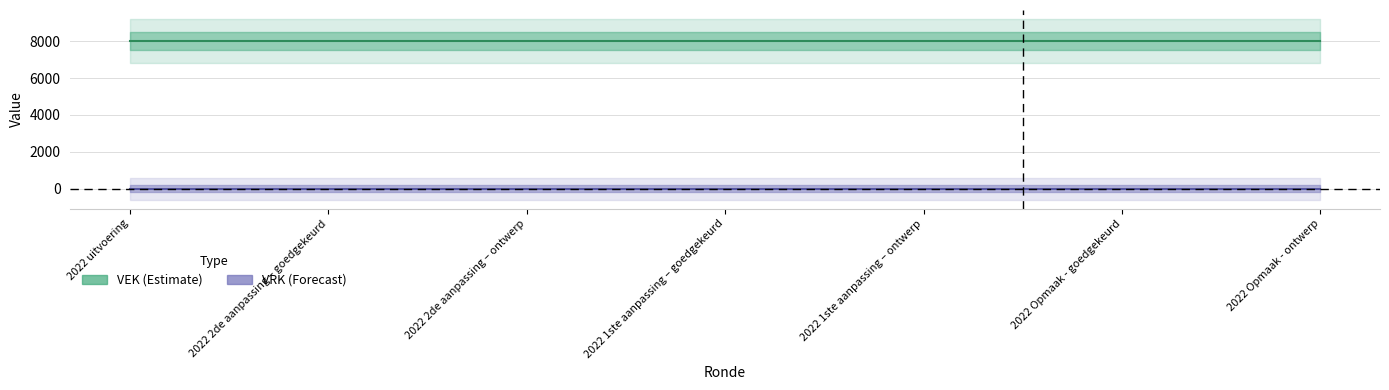

Rank the categories by VRK value from lowest to highest.

2022 uitvoering, 2022 2de aanpassing – goedgekeurd, 2022 2de aanpassing – ontwerp, 2022 1ste aanpassing – goedgekeurd, 2022 1ste aanpassing – ontwerp, 2022 Opmaak - goedgekeurd, 2022 Opmaak - ontwerp